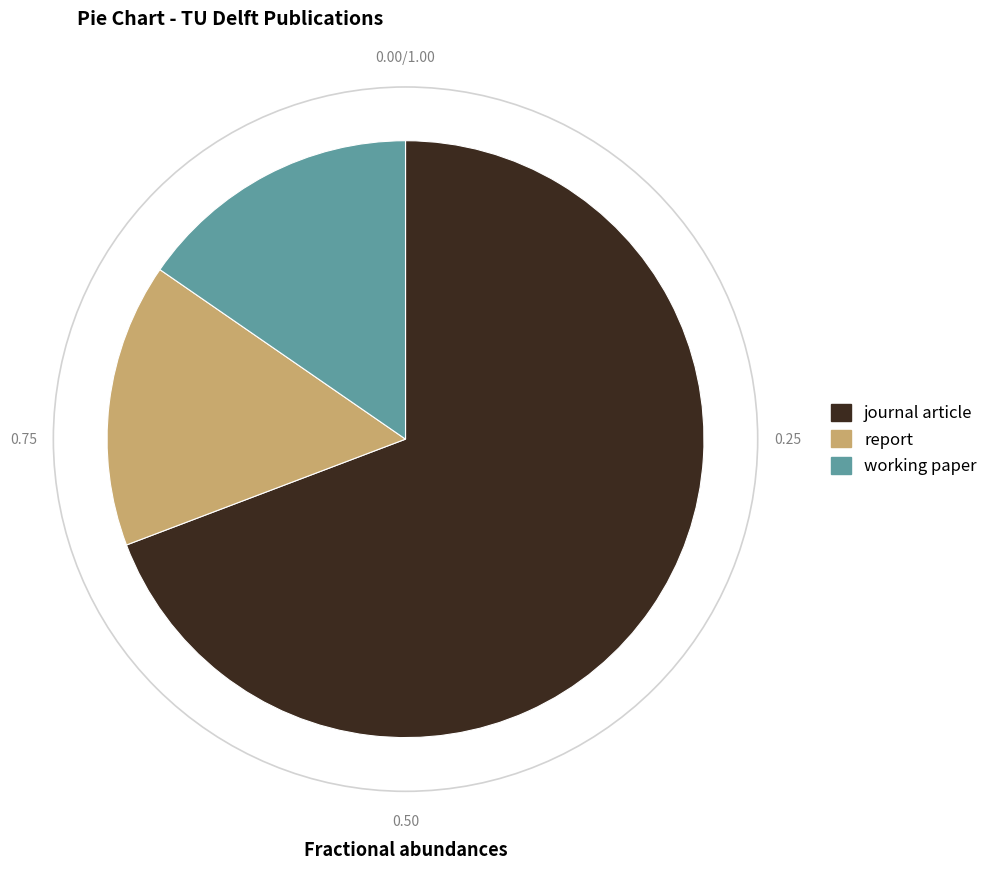

Between working paper and journal article, which is larger?

journal article